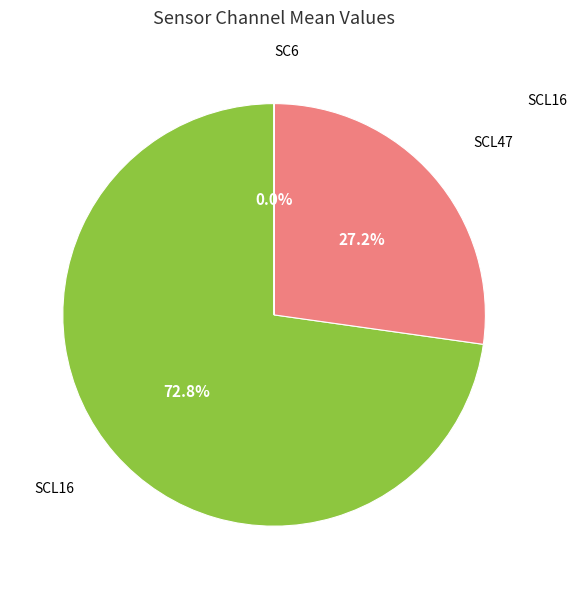

Does any single category account for the majority?

Yes